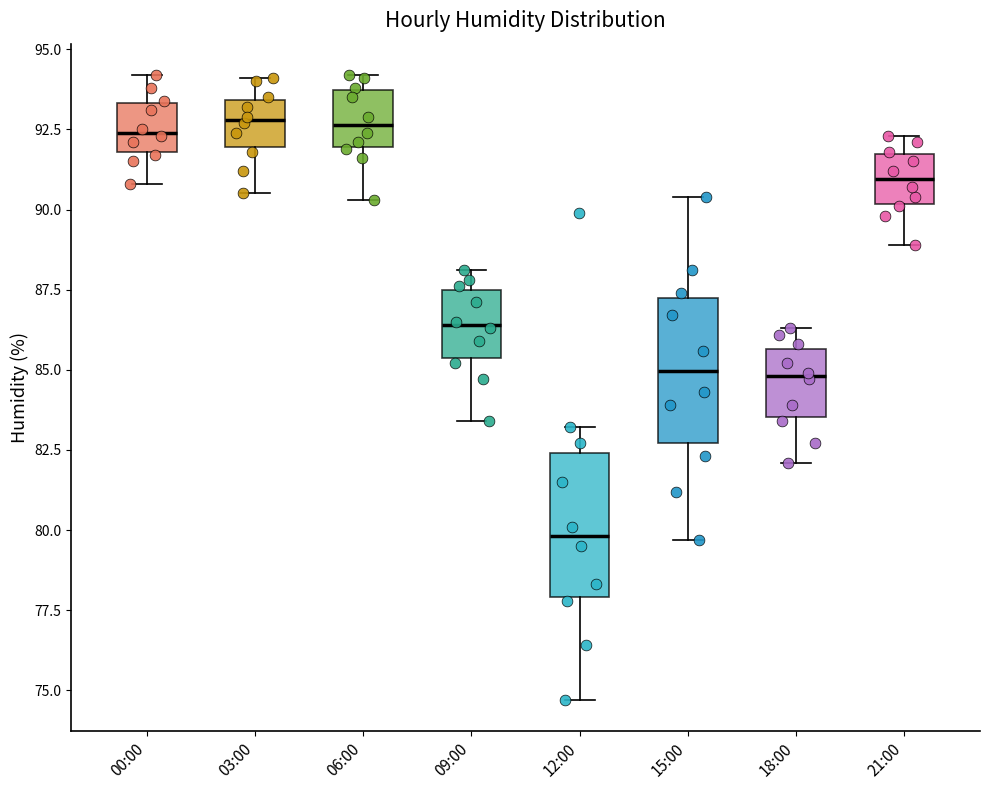

Reading left to right, transcribe this box plot: for each box, give where its median line is, the range the box spans, and where its two whiskers end, as read against the y-axis. The values are not printed on the chart, so give them approximately, as read against the axis.

00:00: median 92.5, box 92.0 to 93.5, whiskers 91.0 to 94.0
03:00: median 93.0, box 92.0 to 93.5, whiskers 90.5 to 94.0
06:00: median 92.5, box 92.0 to 93.5, whiskers 90.5 to 94.0
09:00: median 86.5, box 85.5 to 87.5, whiskers 83.5 to 88.0
12:00: median 80.0, box 78.0 to 82.5, whiskers 74.5 to 83.0
15:00: median 85.0, box 82.5 to 87.0, whiskers 79.5 to 90.5
18:00: median 85.0, box 83.5 to 85.5, whiskers 82.0 to 86.5
21:00: median 91.0, box 90.0 to 91.5, whiskers 89.0 to 92.5